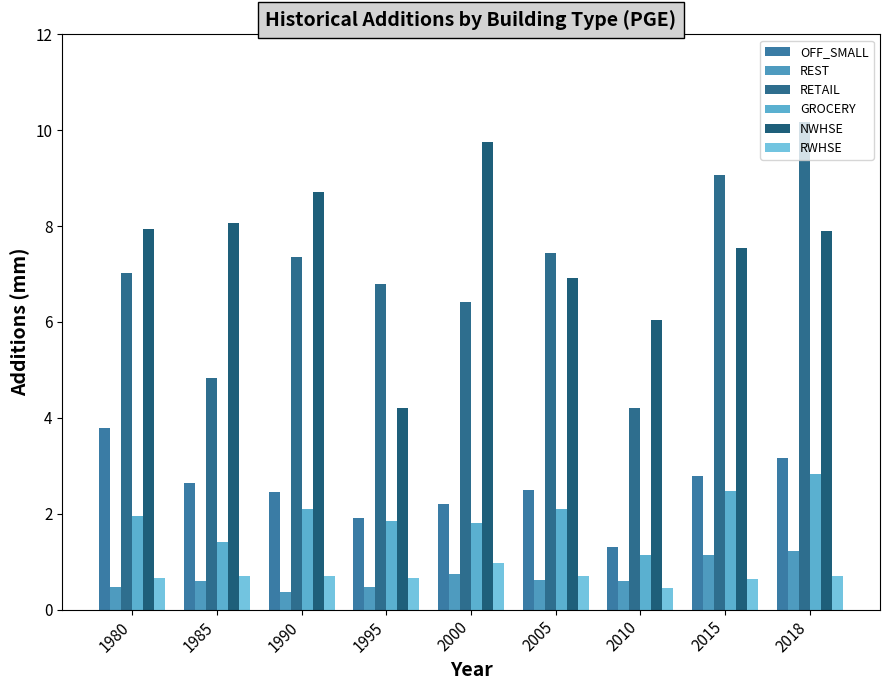

At how many categories does at least one series exceed 8?

5